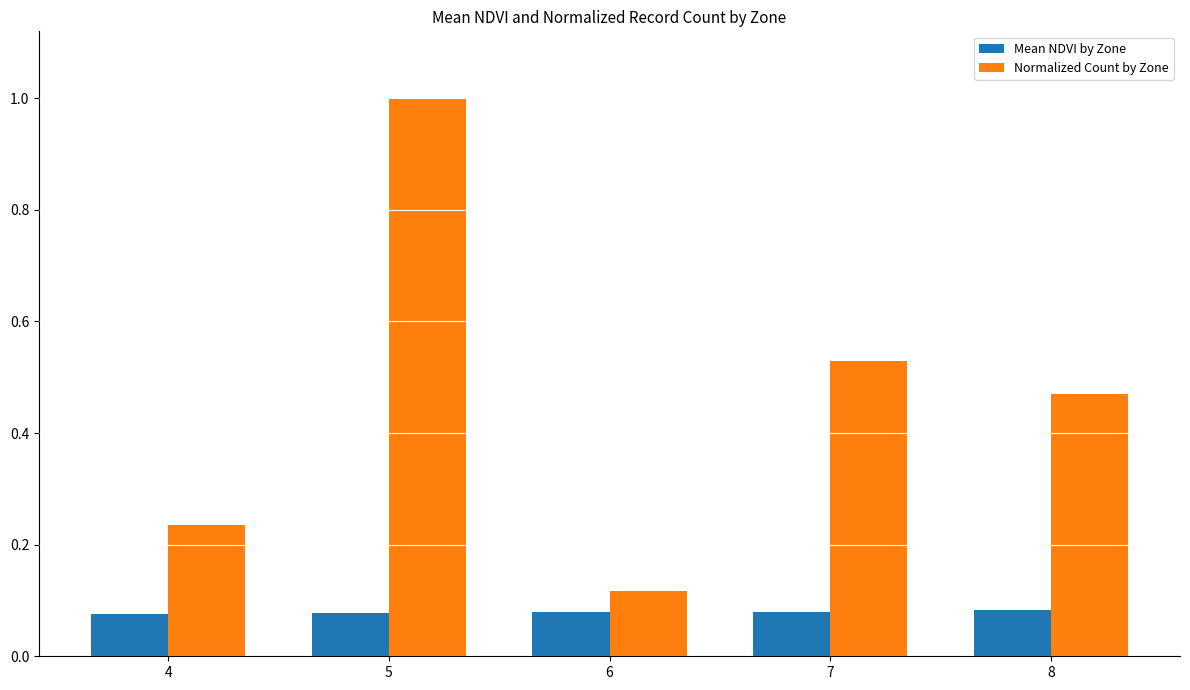

What is the maximum value shown in the chart?

1.0